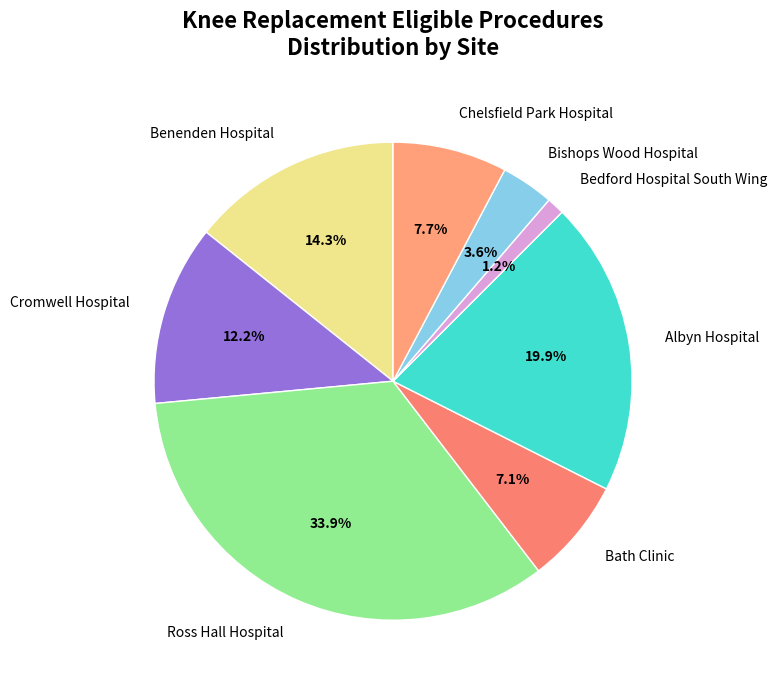

Do Ross Hall Hospital and Cromwell Hospital together represent more than half of the pie?

No